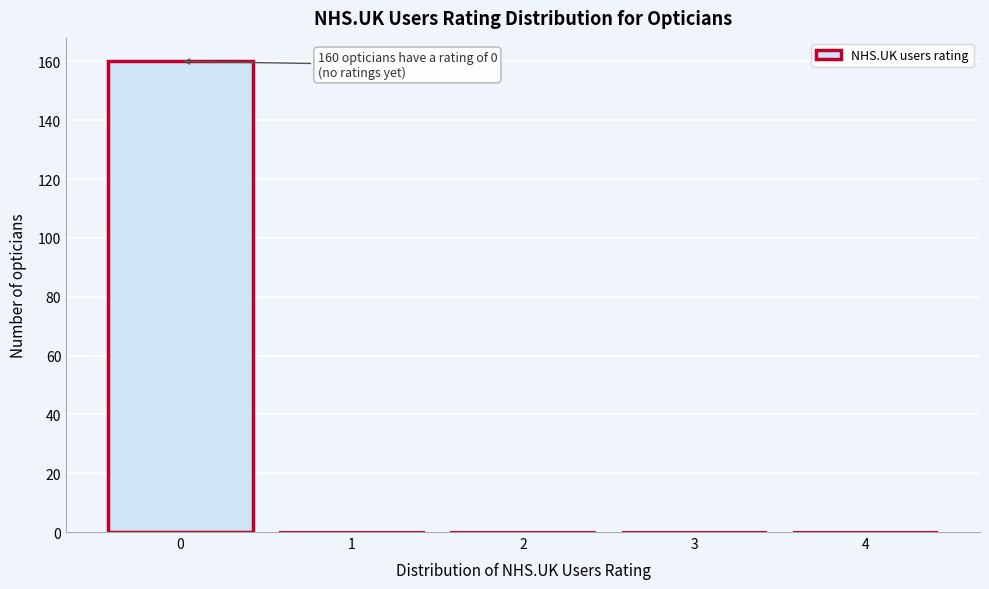

Reading left to right, list all the values displayed in this chart.

0=160	1=0	2=0	3=0	4=0